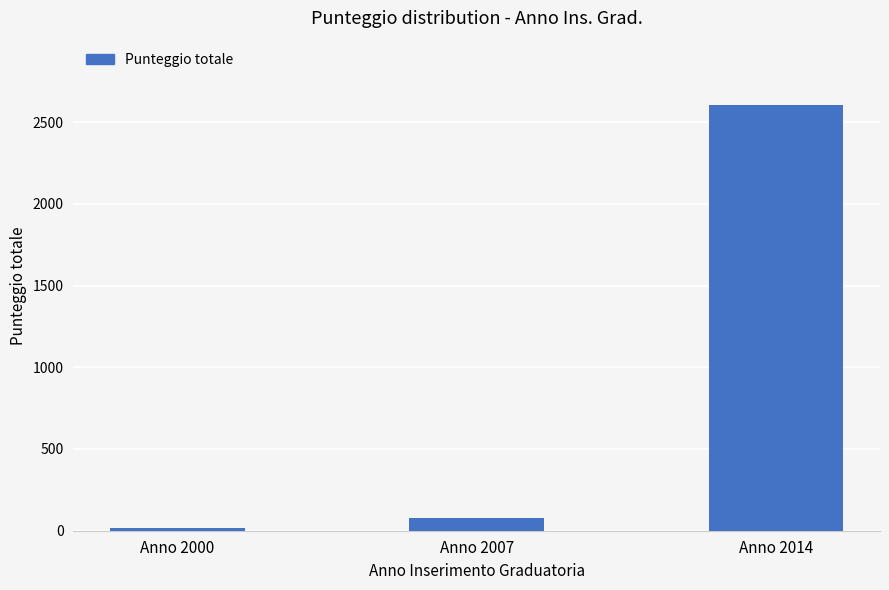

Rank the categories by value from highest to lowest.

Anno 2014, Anno 2007, Anno 2000